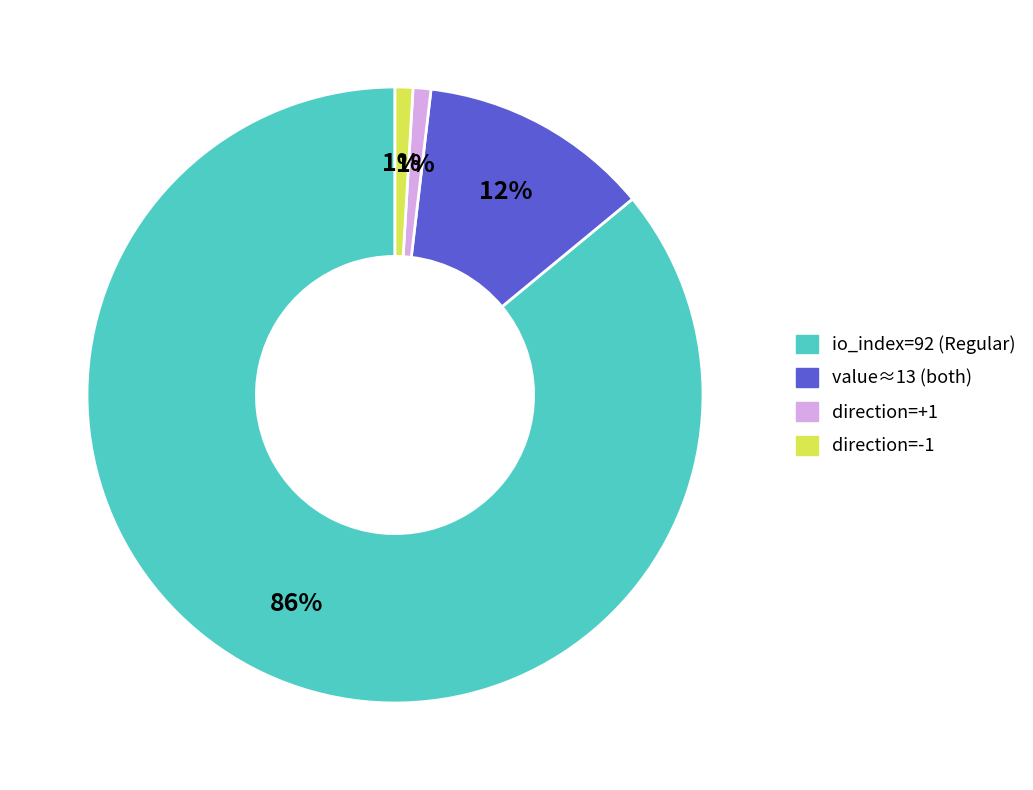

To the nearest percent, what is the difference between the largest and smallest slice percentages?

85%